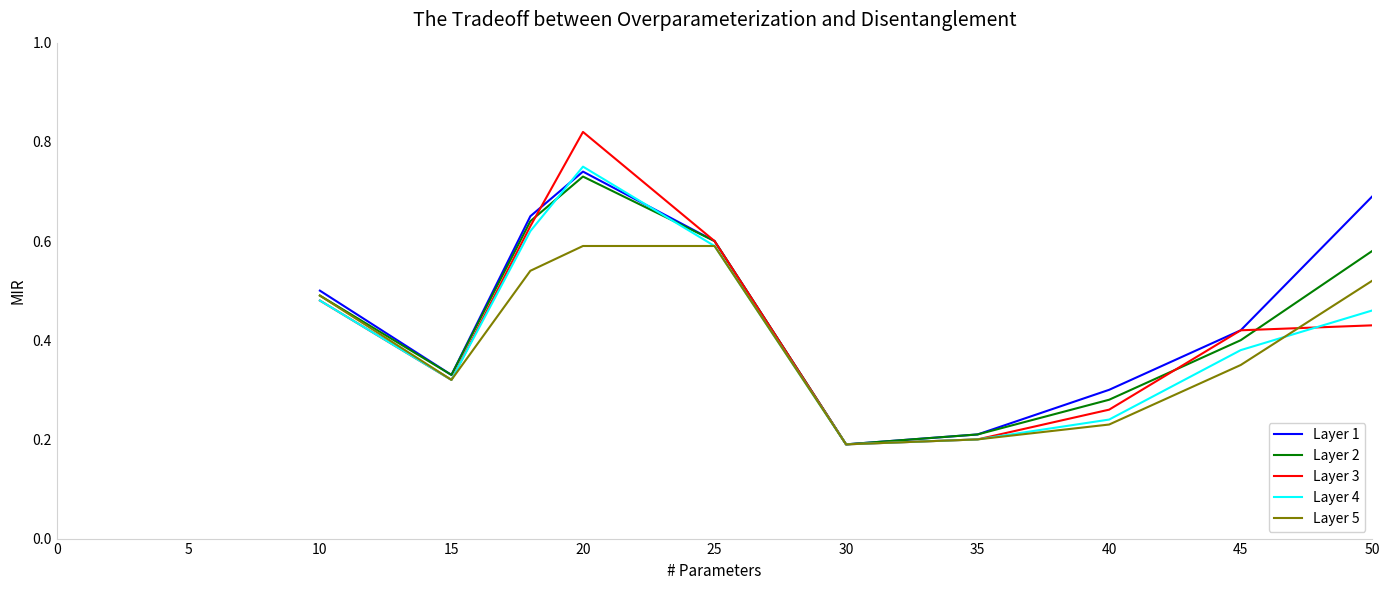

Rank the series by their average value, from lowest to highest.

Layer 5, Layer 4, Layer 3, Layer 2, Layer 1